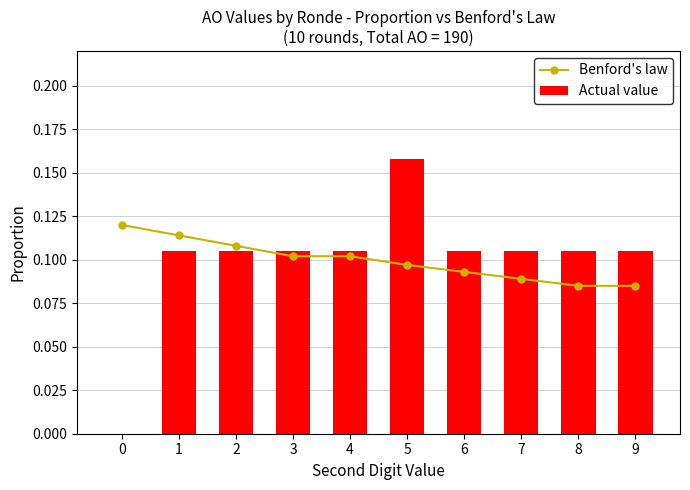

At which category is the sum across all series the highest?

5